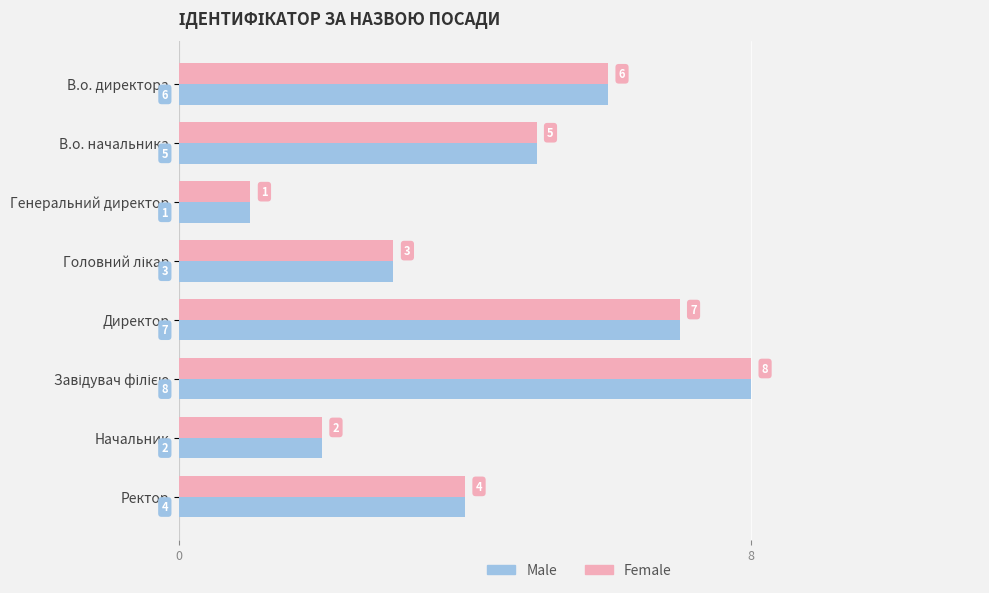

At which category does the chart reach its minimum across all series?

Генеральний директор